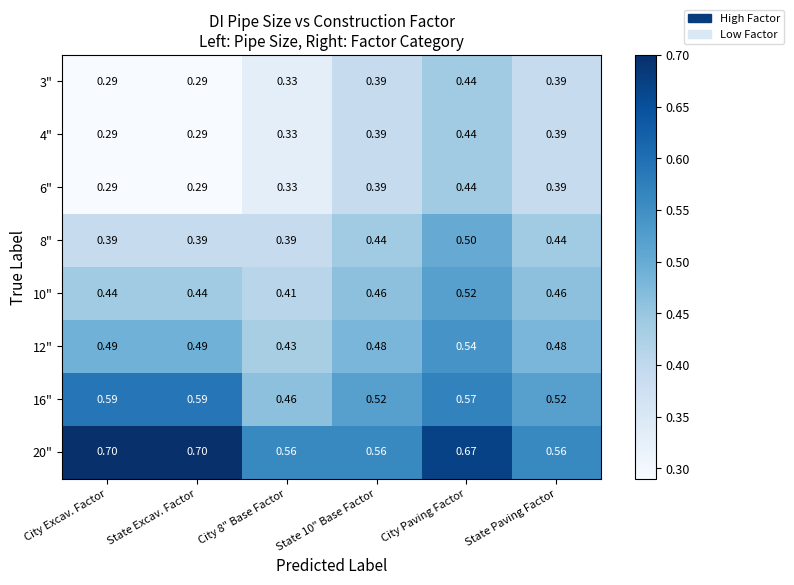

Is the value of 4" at State Paving Factor greater than the value of 6" at City Paving Factor?

No